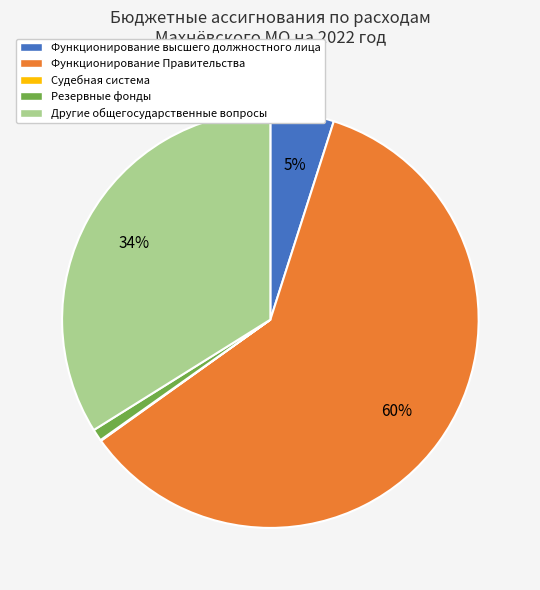

Is there any slice that represents more than half of the pie?

Yes